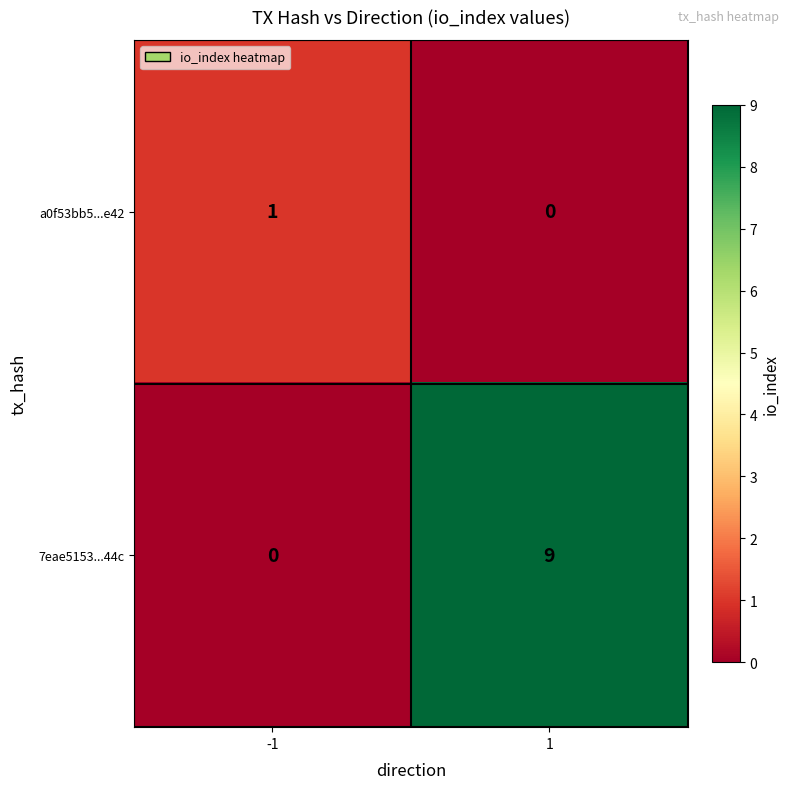

What is the maximum value for 7eae5153...44c?

9